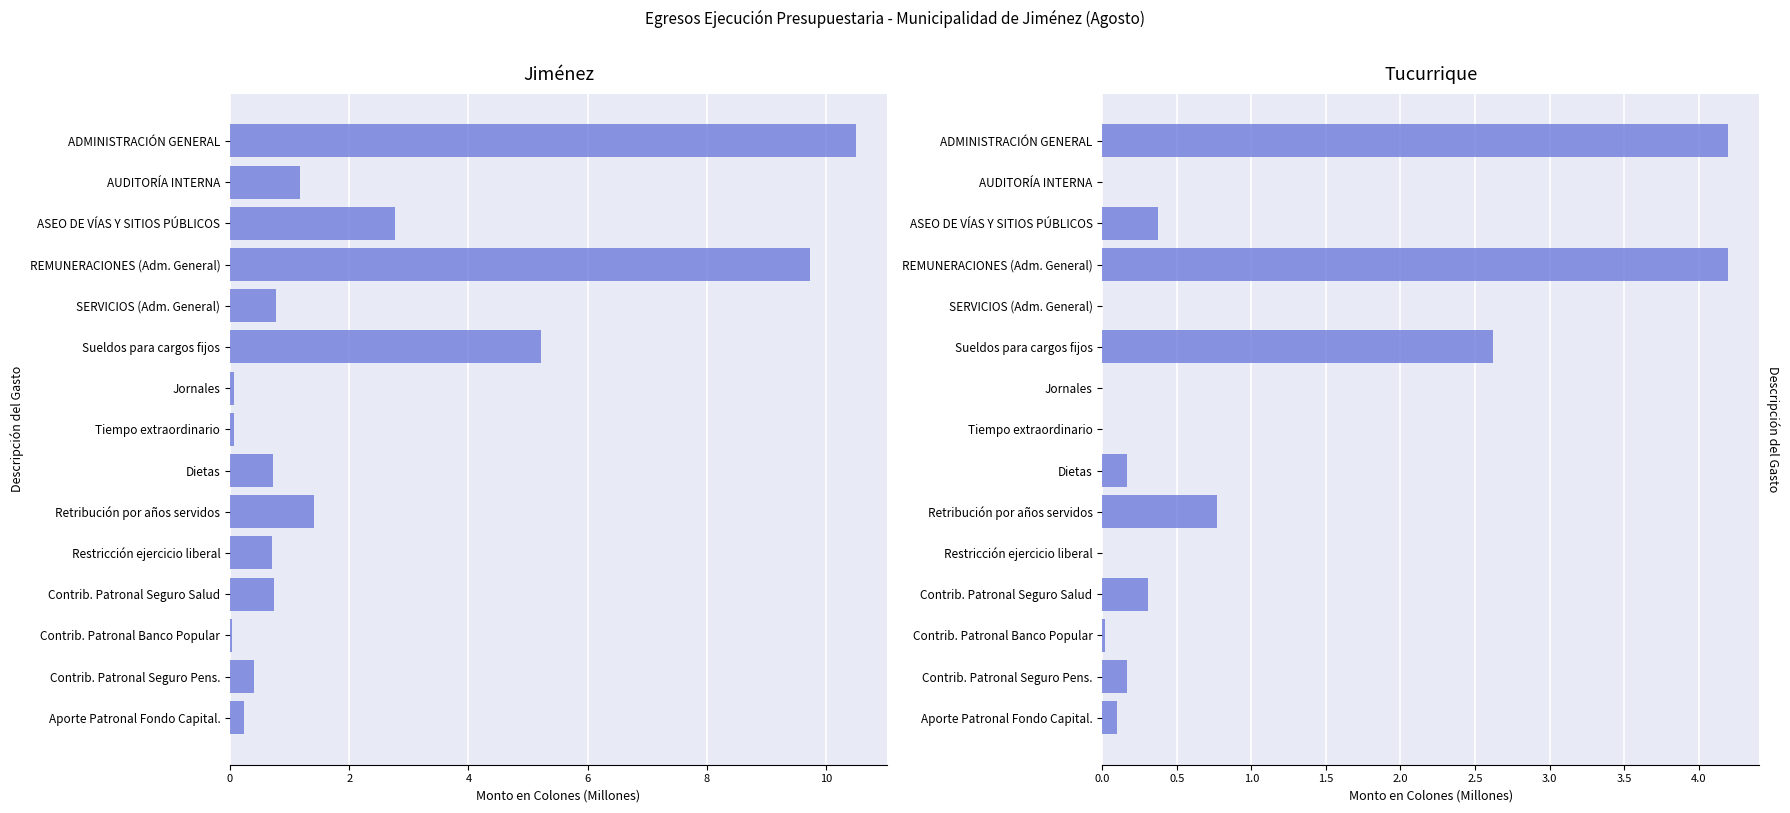

Which series changed the most between Restricción ejercicio liberal and Contrib. Patronal Seguro Pens.?

Jiménez